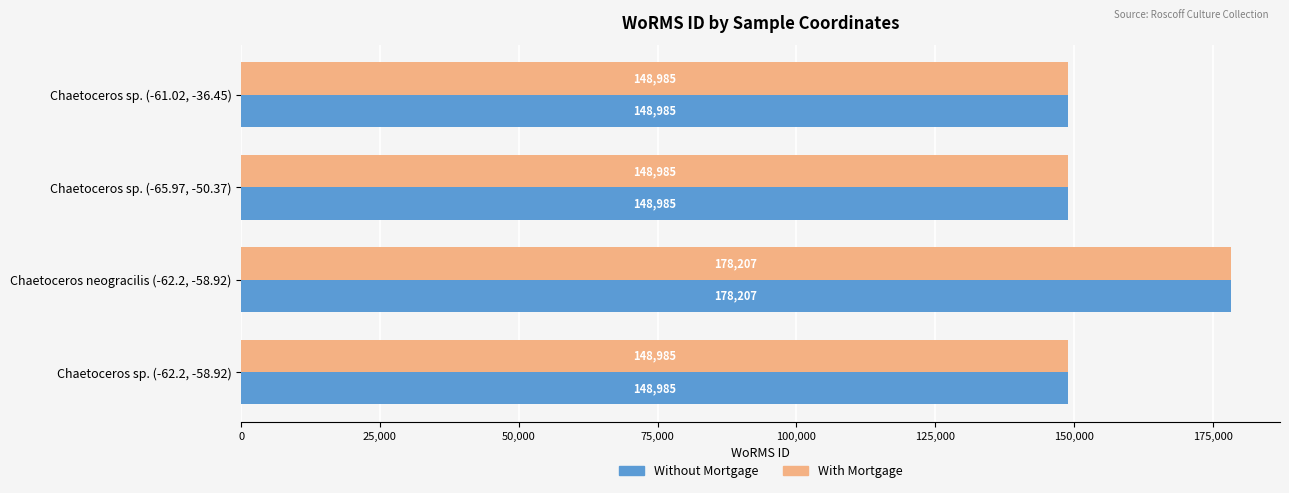

What is the difference between the Without Mortgage values at Chaetoceros sp. (-62.2, -58.92) and Chaetoceros neogracilis (-62.2, -58.92)?

29222